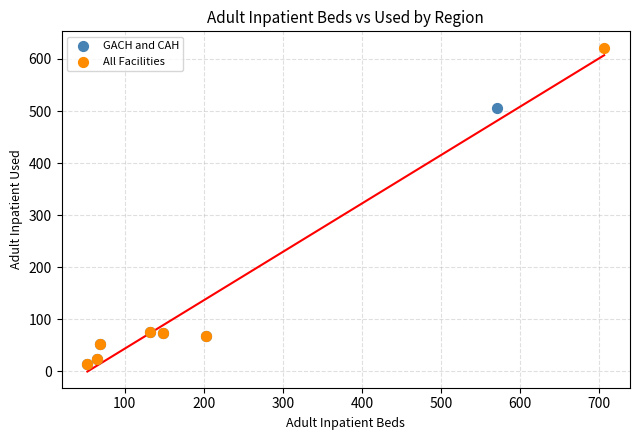

Which series contains the highest Y value?

All Facilities